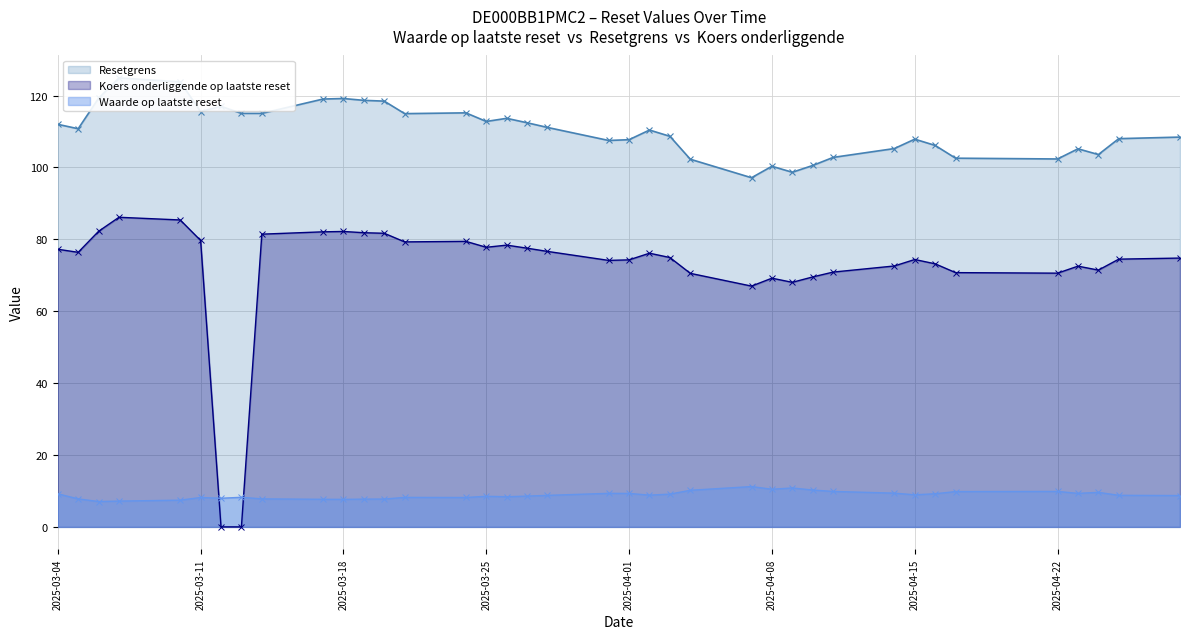

Rank the series by their average value, from highest to lowest.

Resetgrens, Koers onderliggende op laatste reset, Waarde op laatste reset